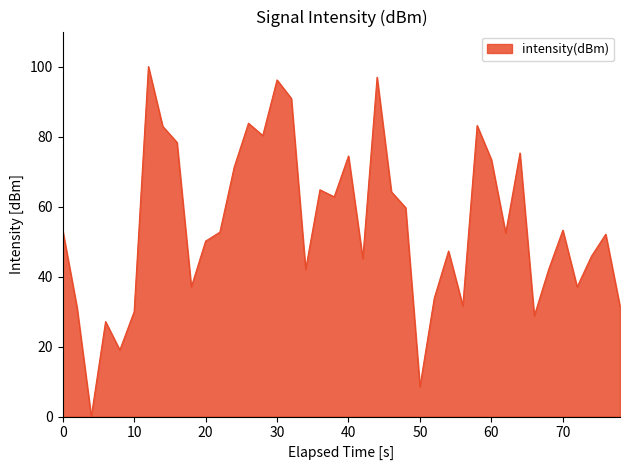

Does the chart display data point markers on the line(s)?

No